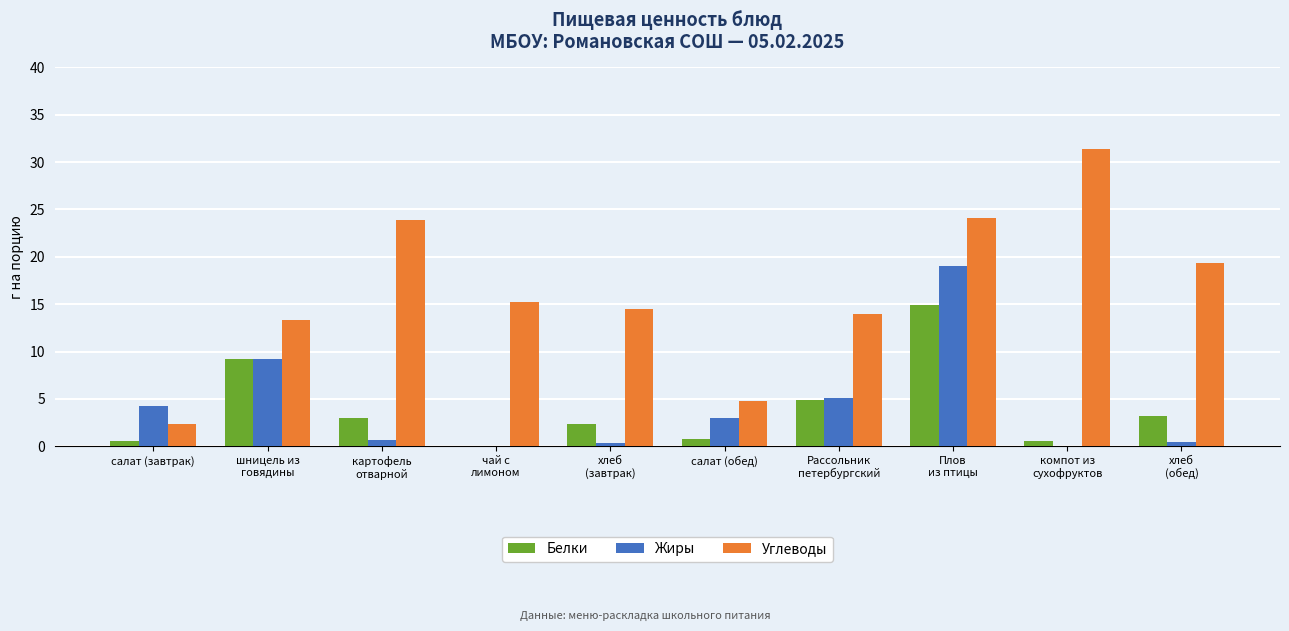

Does the chart contain stacked bars?

No